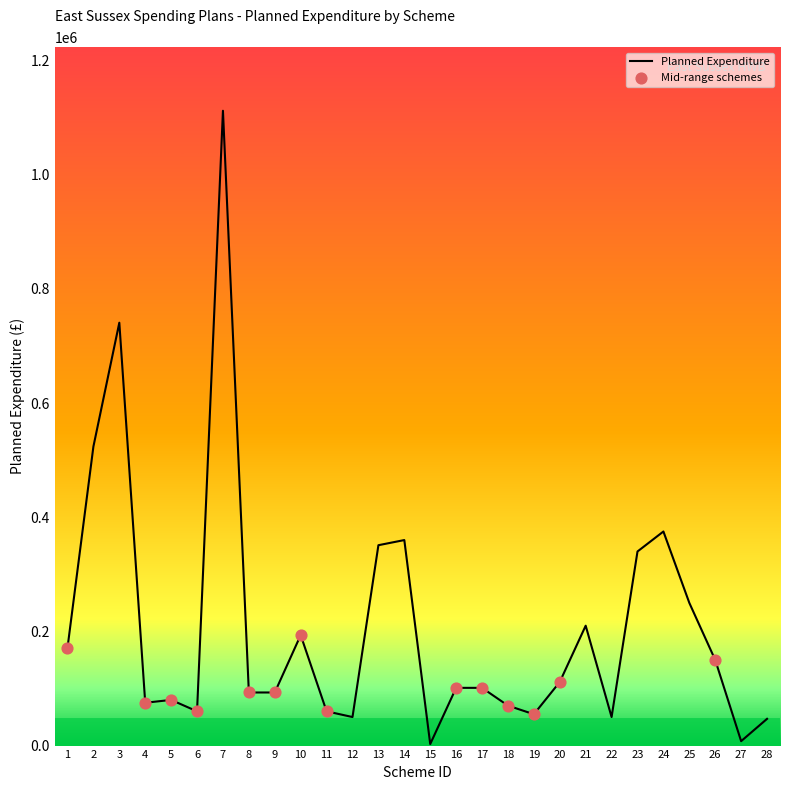

What is the change in value from 13 to 15?

-348327